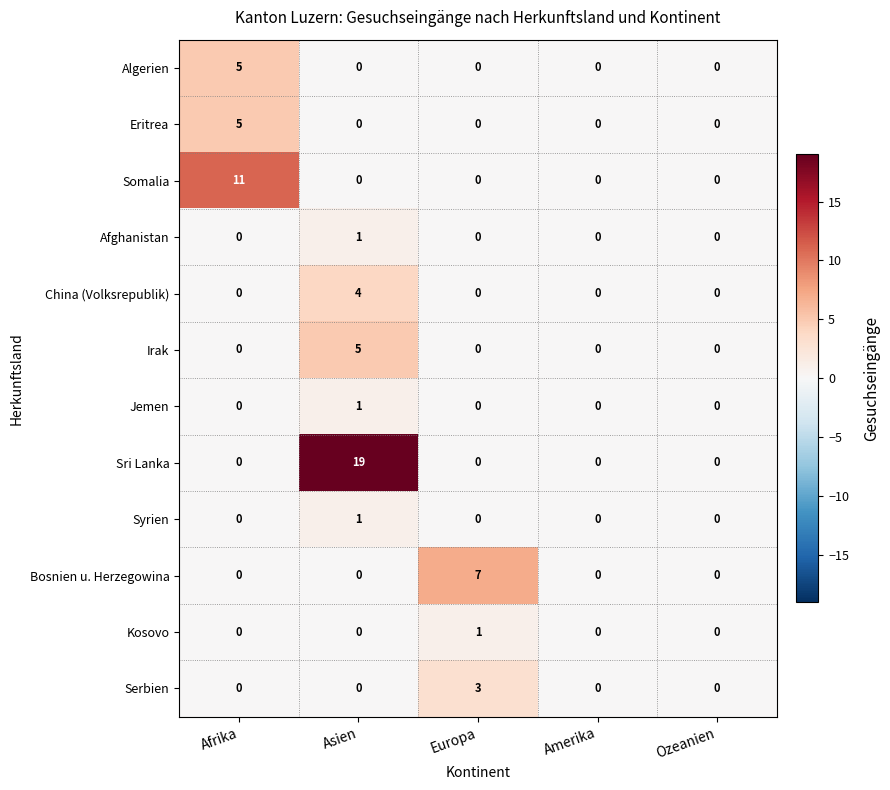

What is the total value across all series at Afrika?

21